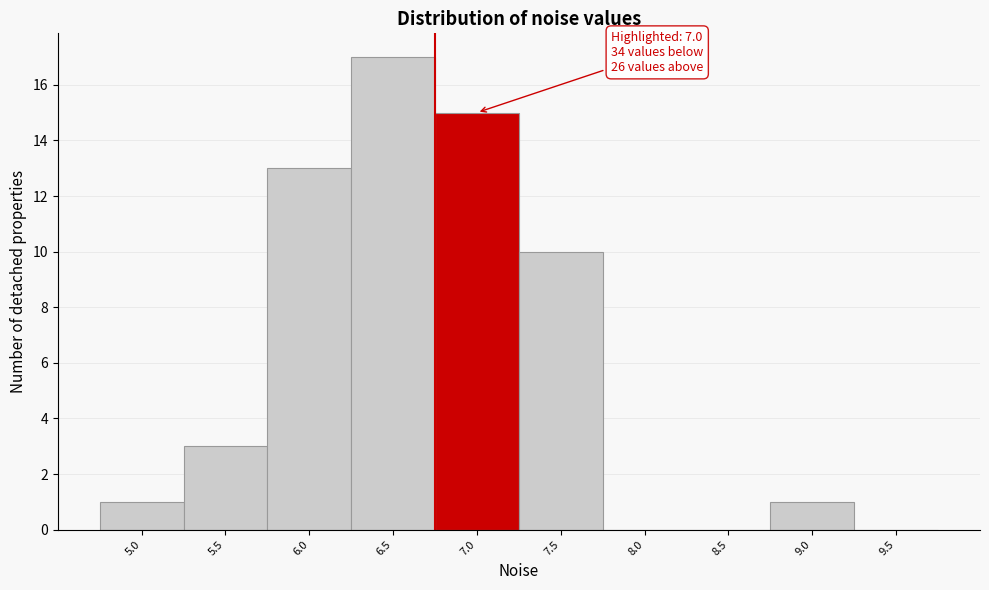

Reading right to left, extract all data points from this chart.

9.5=0	9.0=1	8.5=0	8.0=0	7.5=10	7.0=15	6.5=17	6.0=13	5.5=3	5.0=1